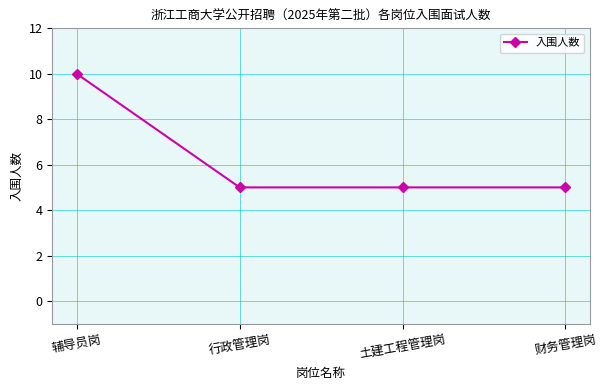

Which category has the highest value across all series?

辅导员岗